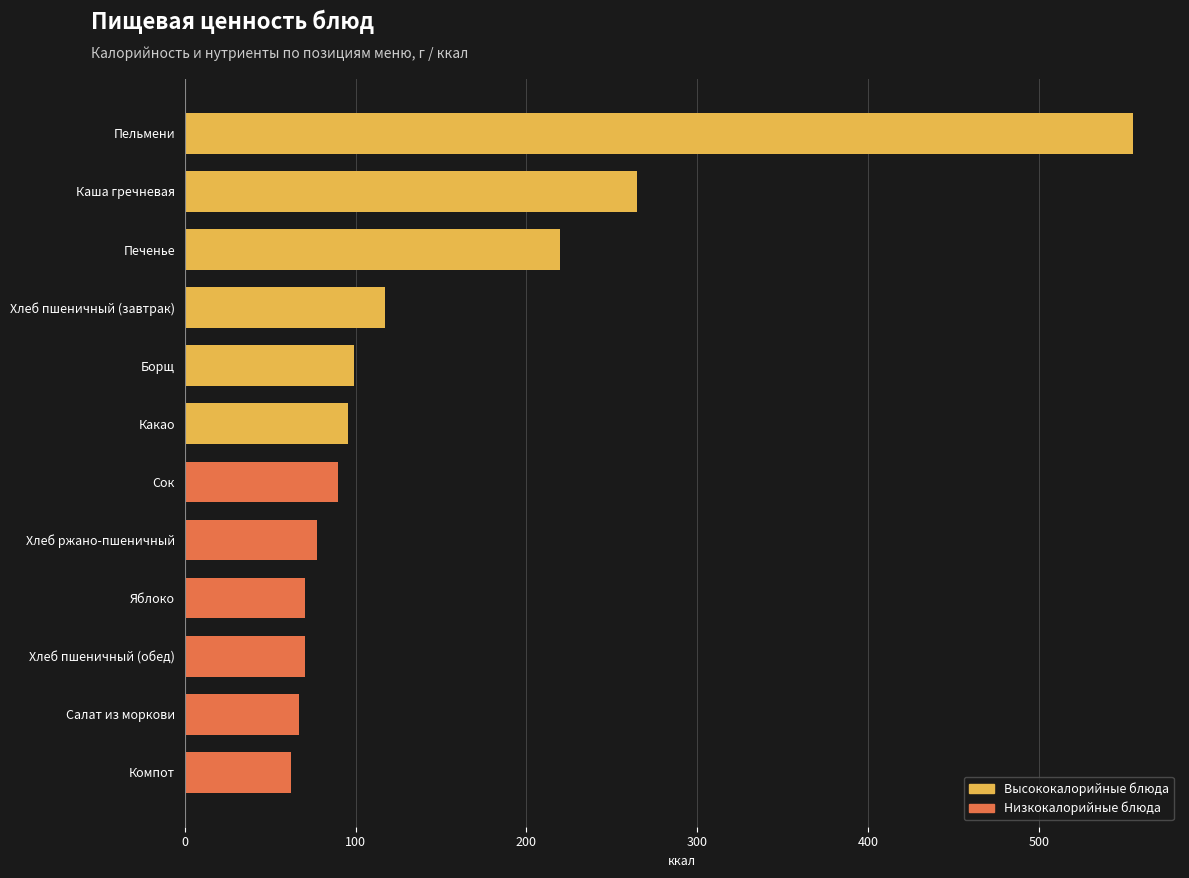

The chart shows a value of 120.6 at Яблоко. True or false?

False